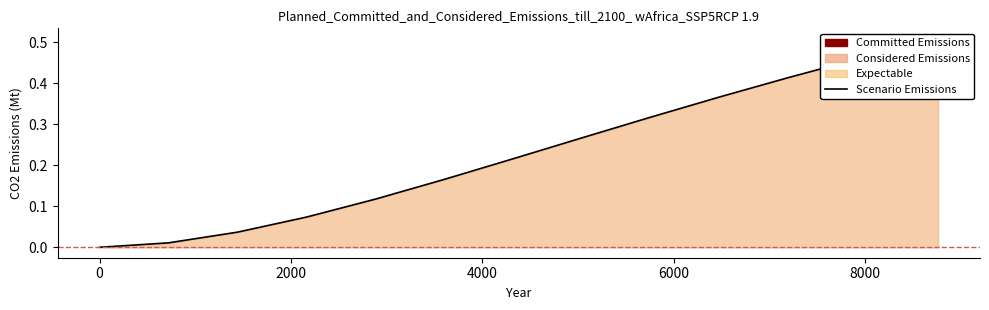

What is the approximate value at 8760?

0.5